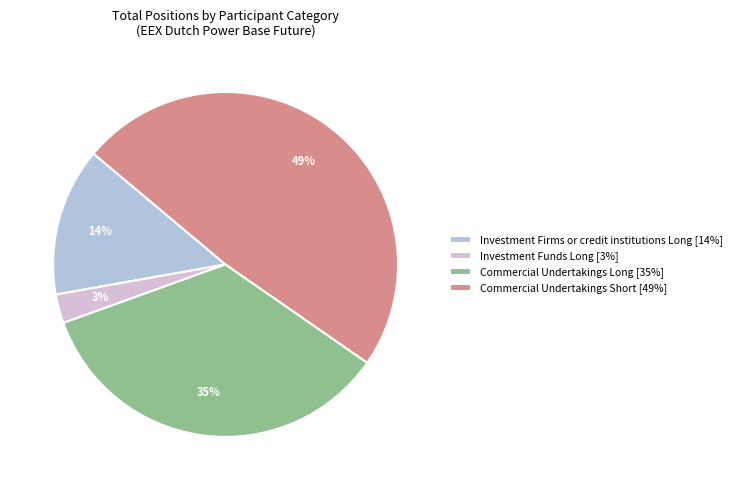

Is there any slice that represents more than half of the pie?

No